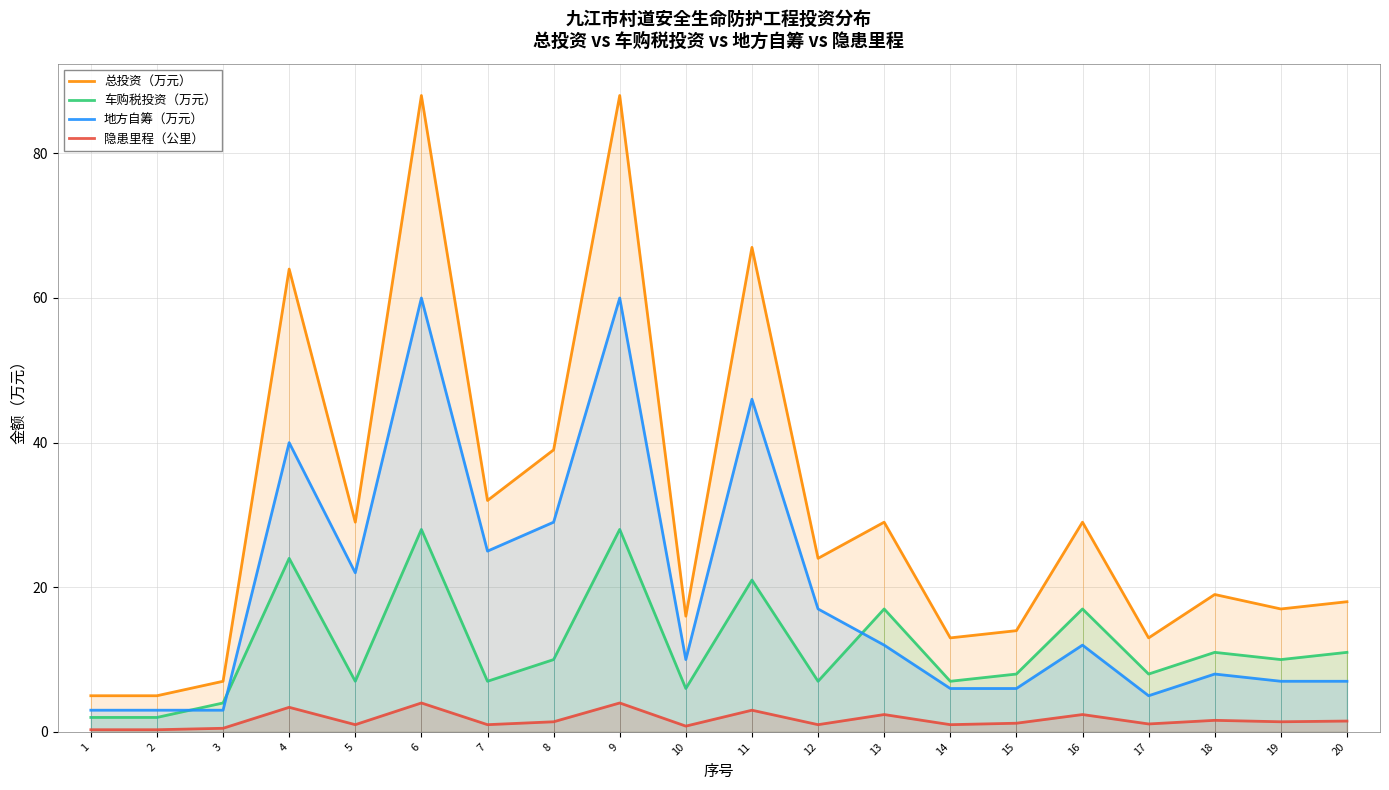

Rank the categories by 总投资（万元） value from highest to lowest.

6, 9, 11, 4, 8, 7, 5, 13, 16, 12, 18, 20, 19, 10, 15, 14, 17, 3, 1, 2